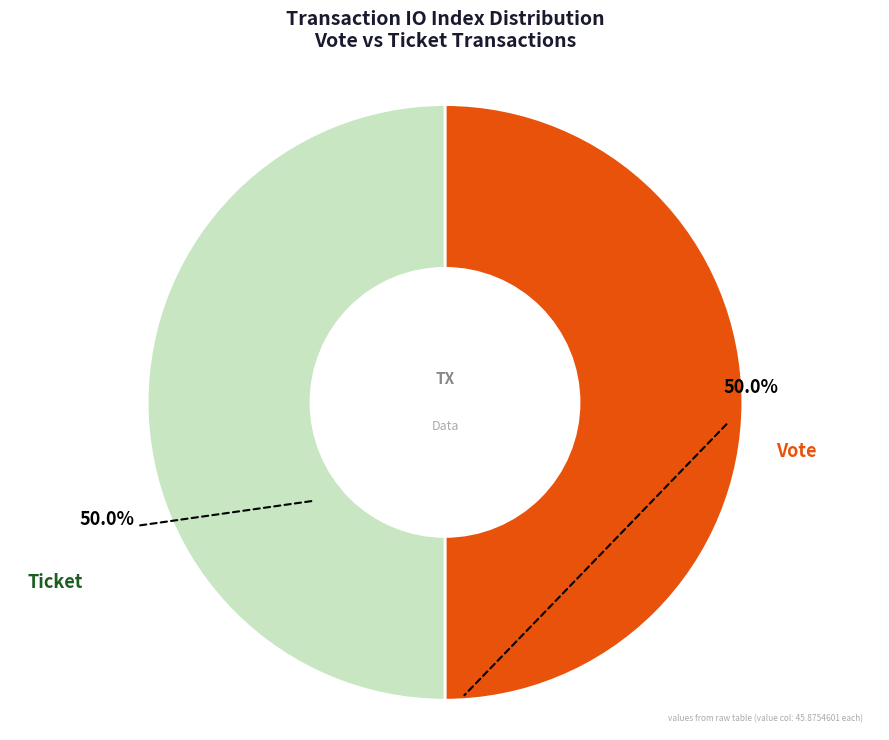

Count the number of slices in the pie.

2